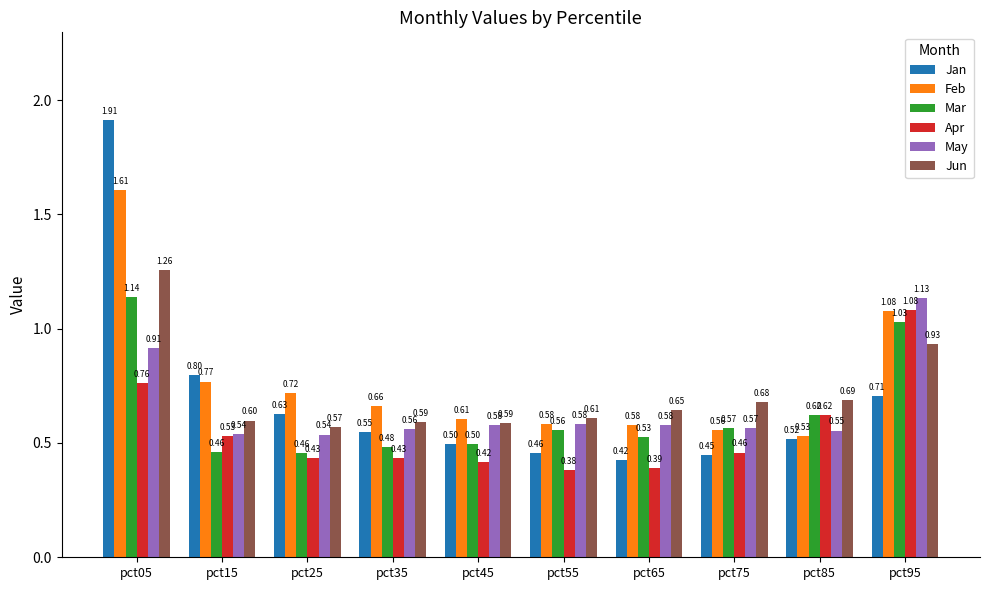

What is the sum of all Apr values?

5.5